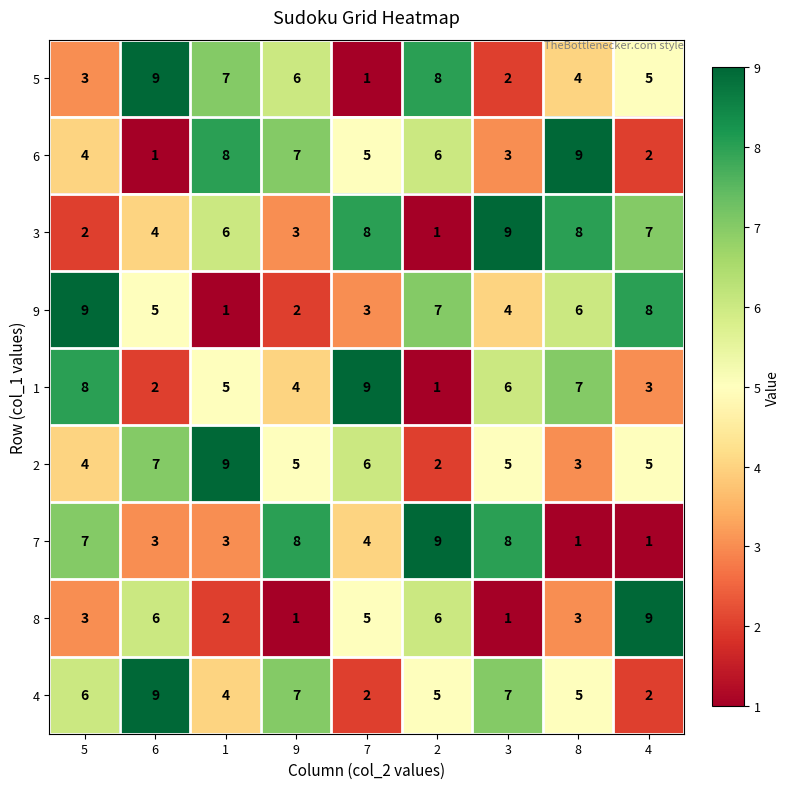

What is the difference between the maximum and second lowest values in the 5 series?

7